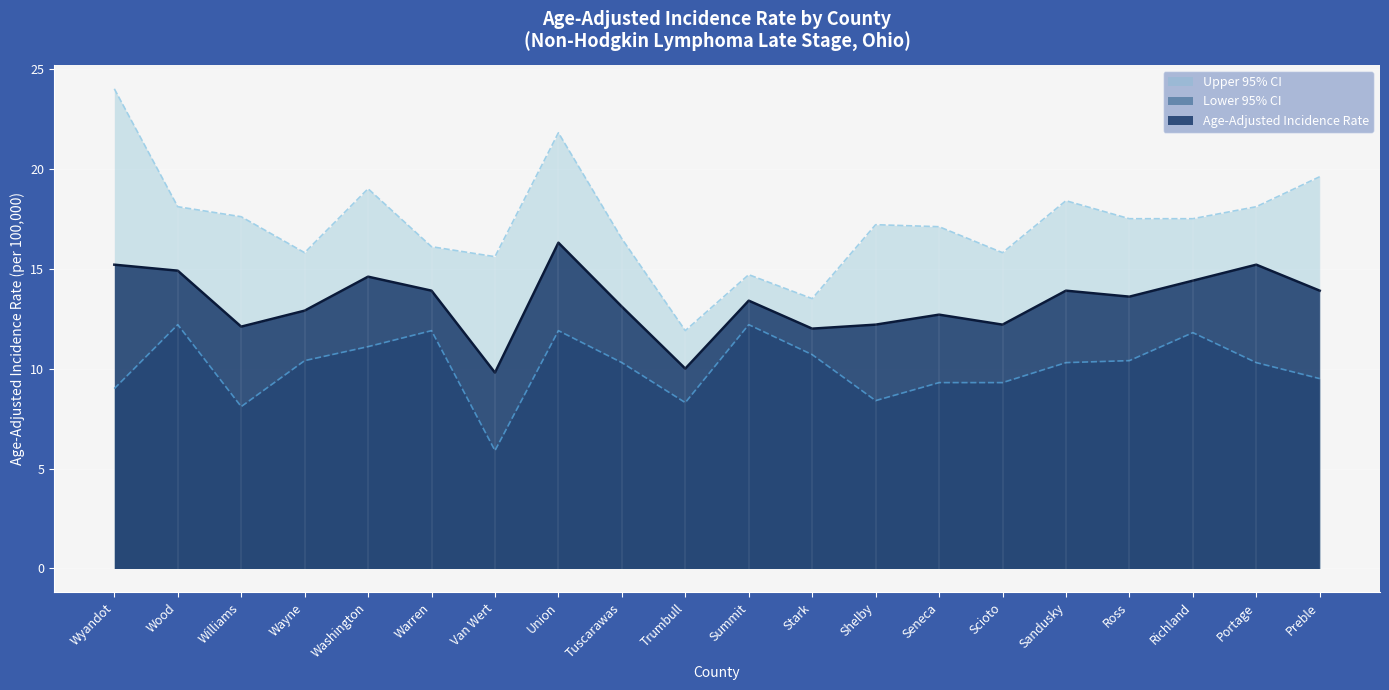

True or false: Lower 95% CI and Upper 95% CI cross at least once.

False